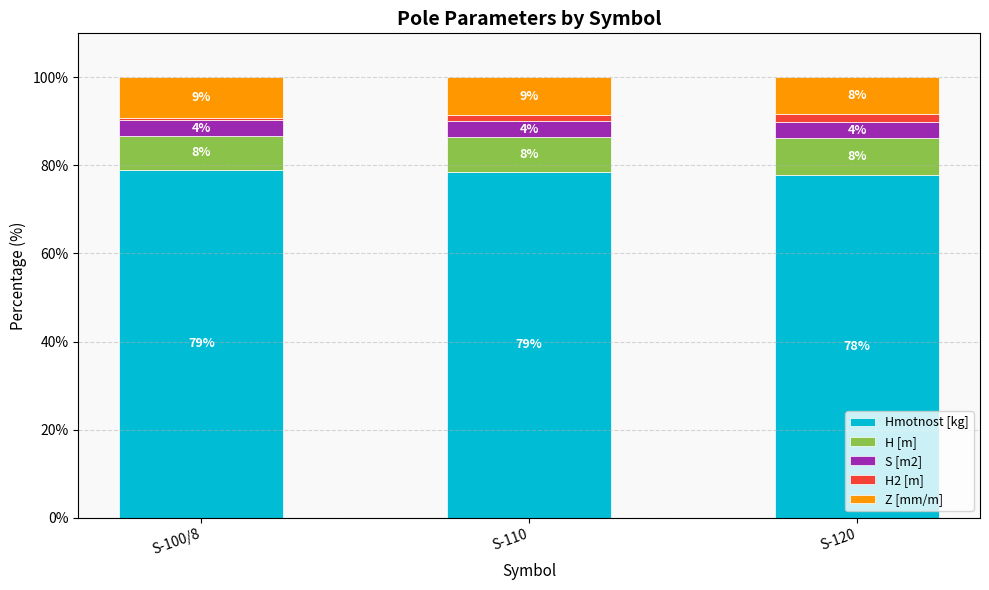

At S-100/8, list the series in order from smallest to largest.

H2 [m], S [m2], H [m], Z [mm/m], Hmotnost [kg]